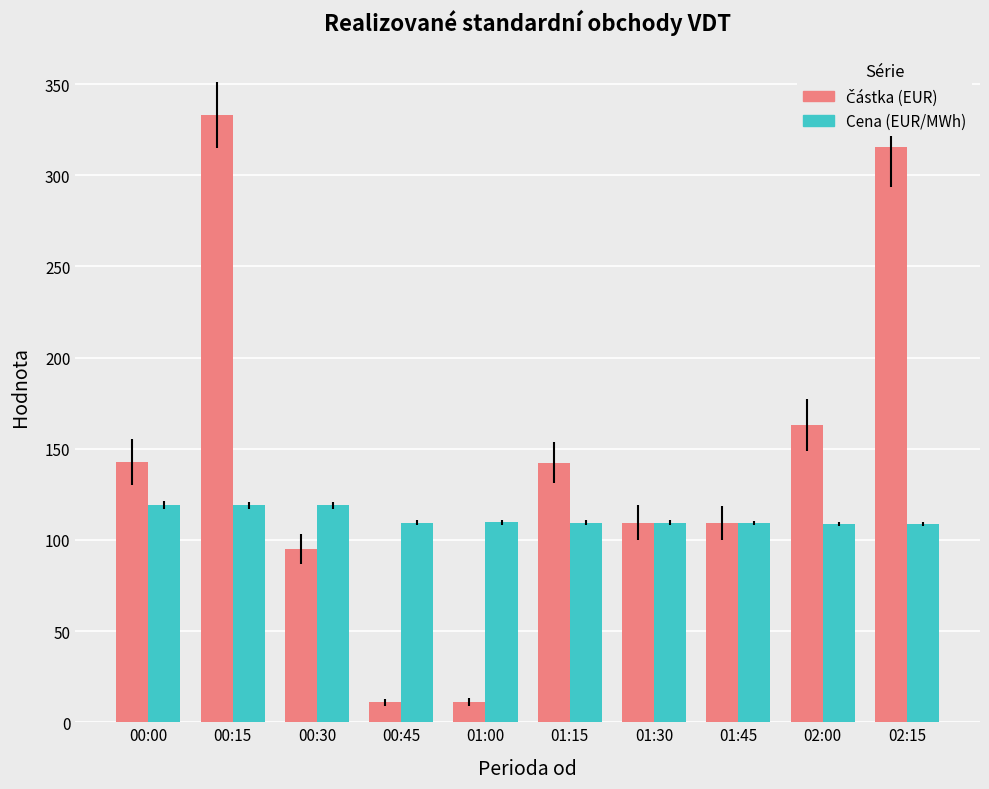

At how many categories does at least one series exceed 290?

2